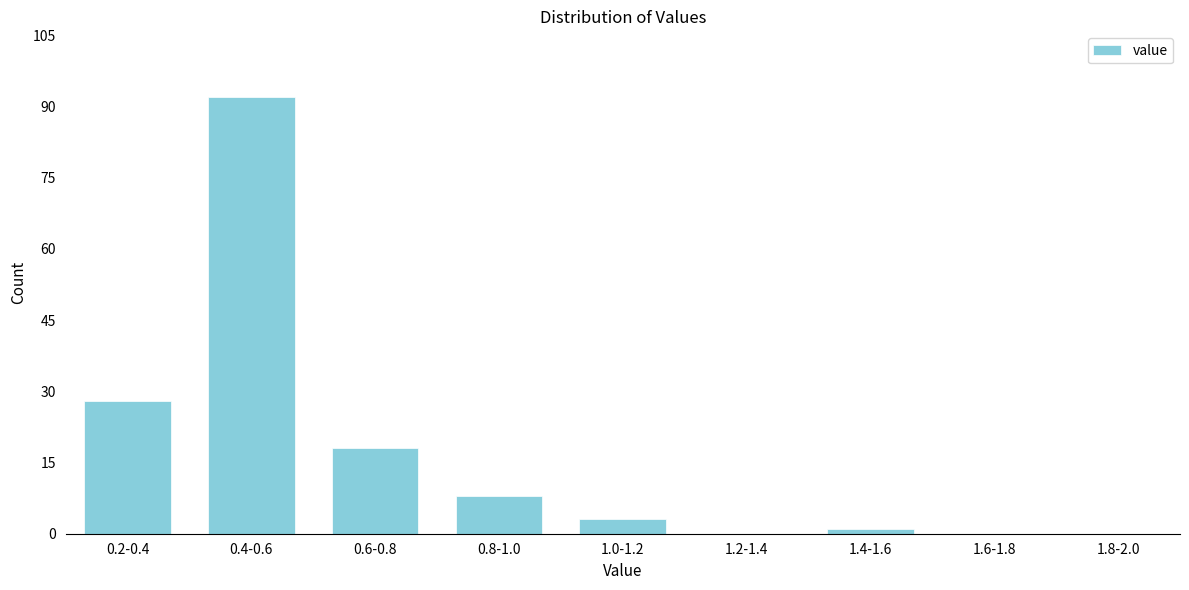

Reading left to right, list all the values displayed in this chart.

0.2-0.4=28	0.4-0.6=92	0.6-0.8=18	0.8-1.0=8	1.0-1.2=3	1.2-1.4=0	1.4-1.6=1	1.6-1.8=0	1.8-2.0=0